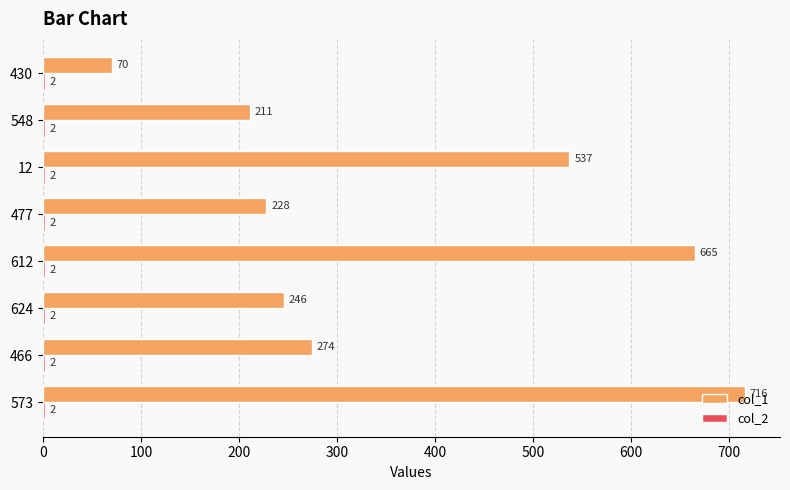

Which series has the largest total across all categories?

col_1